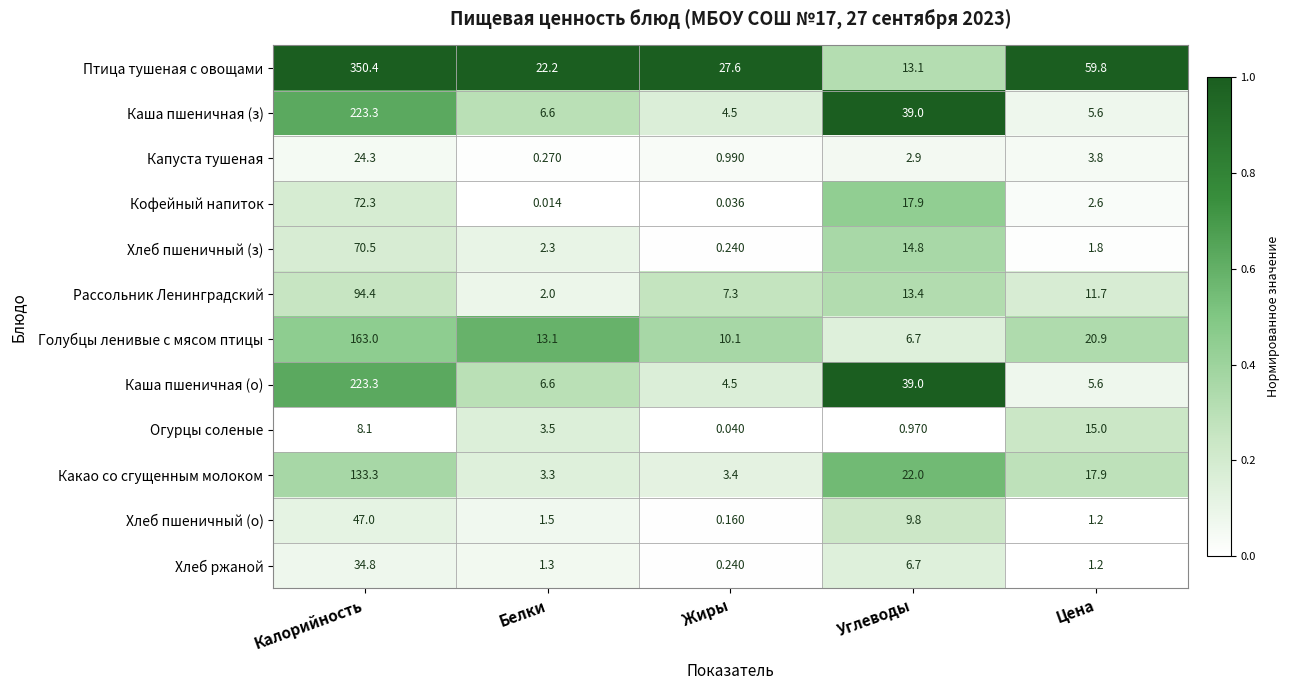

How many data points does each series have?

5